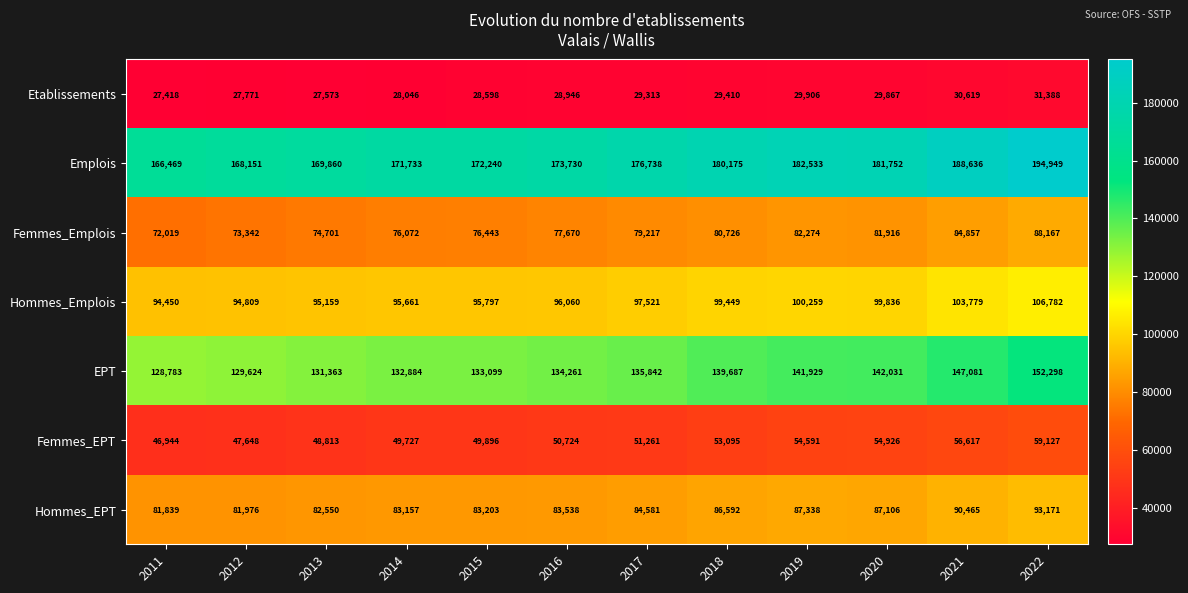

What is the approximate value of Femmes_Emplois at 2018?

80726